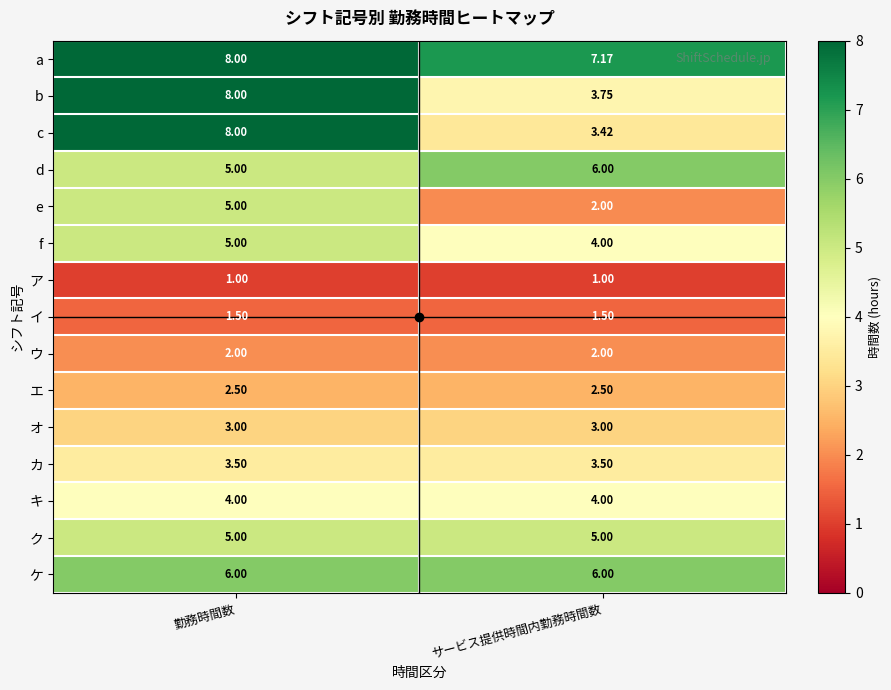

Where is f nearest to the value 4?

サービス提供時間内勤務時間数